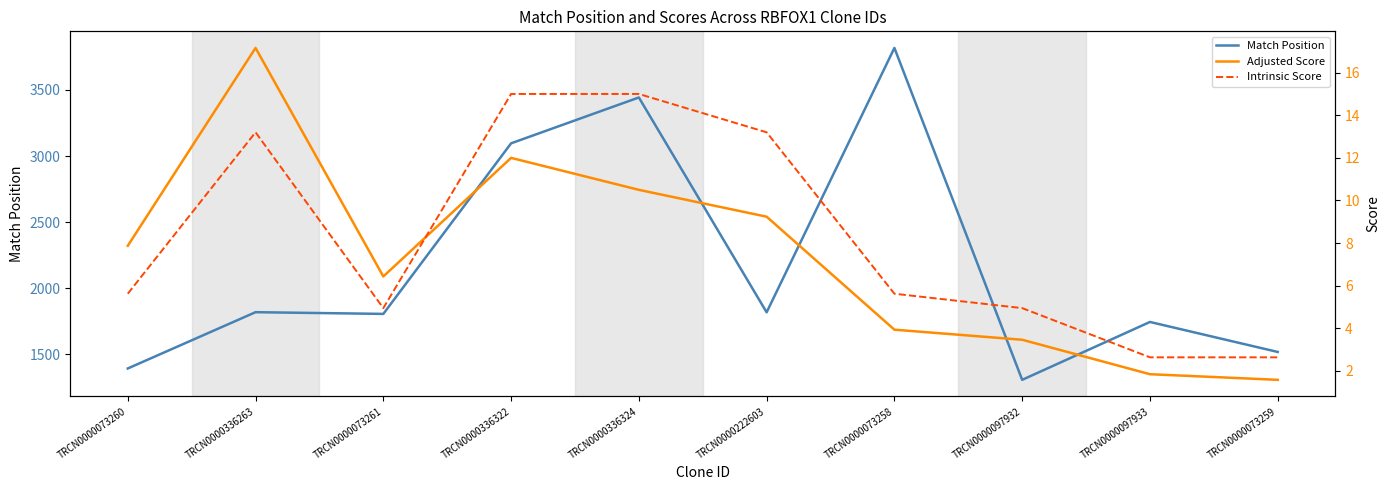

What is the sum of all Adjusted Score values?

74.0